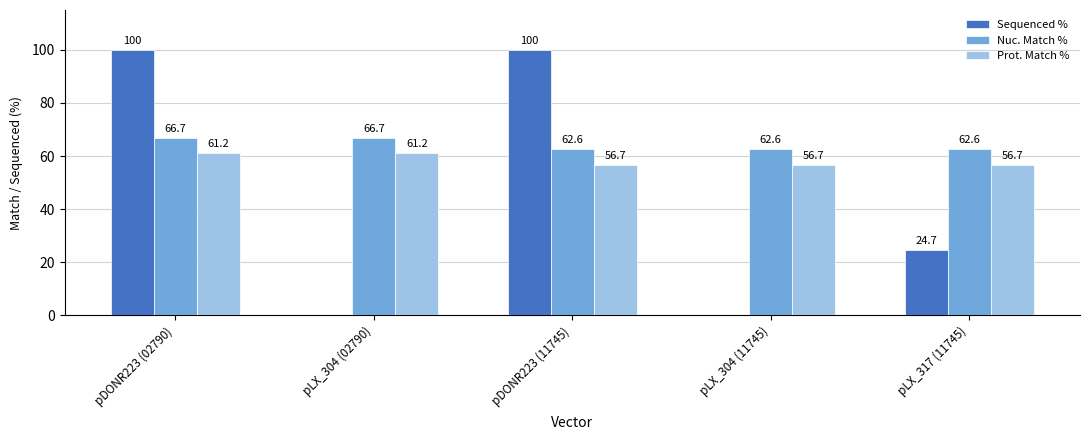

The Nuc. Match % series shows 91.3 at pDONR223 (11745). True or false?

False